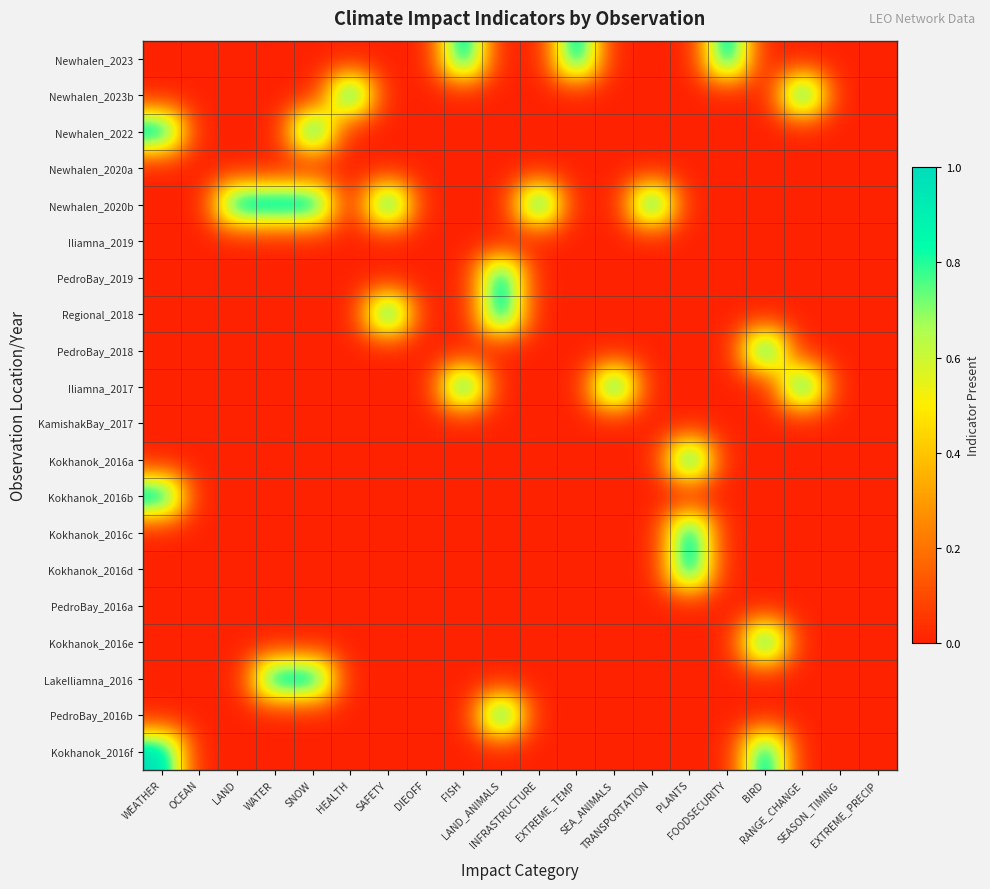

List the series in order of their peak value, highest first.

Newhalen_2023, Newhalen_2023b, Newhalen_2022, Newhalen_2020b, PedroBay_2019, Regional_2018, PedroBay_2018, Iliamna_2017, Kokhanok_2016a, Kokhanok_2016b, Kokhanok_2016c, Kokhanok_2016d, Kokhanok_2016e, LakeIliamna_2016, PedroBay_2016b, Kokhanok_2016f, Newhalen_2020a, Iliamna_2019, KamishakBay_2017, PedroBay_2016a